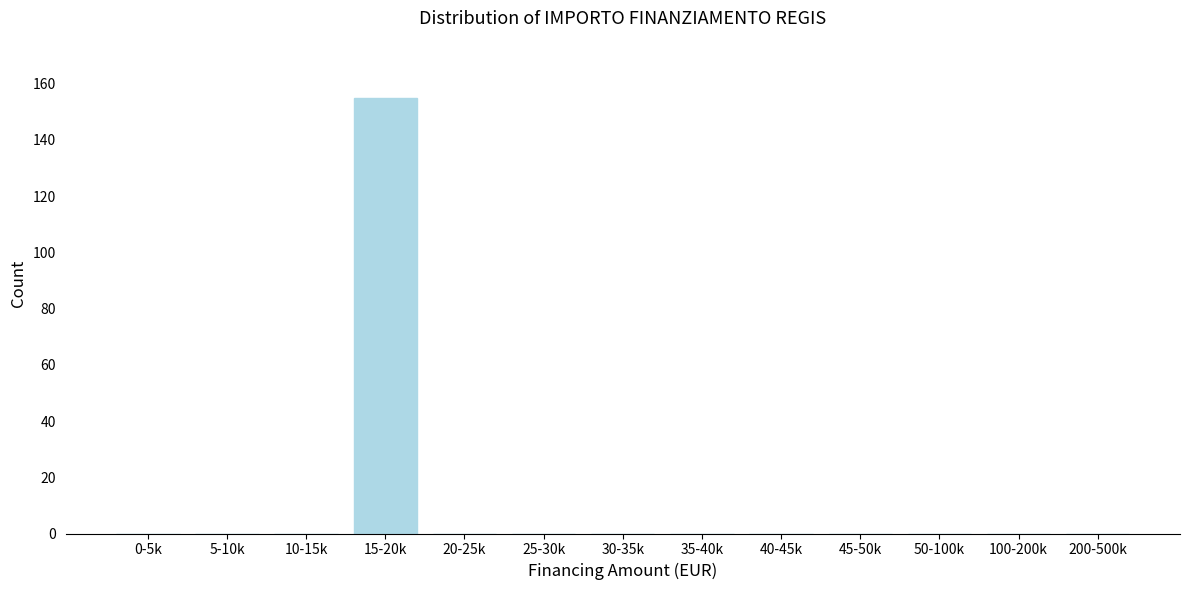

Reading left to right, transcribe all the data shown in this chart.

0-5k=0	5-10k=0	10-15k=0	15-20k=155	20-25k=0	25-30k=0	30-35k=0	35-40k=0	40-45k=0	45-50k=0	50-100k=0	100-200k=0	200-500k=0